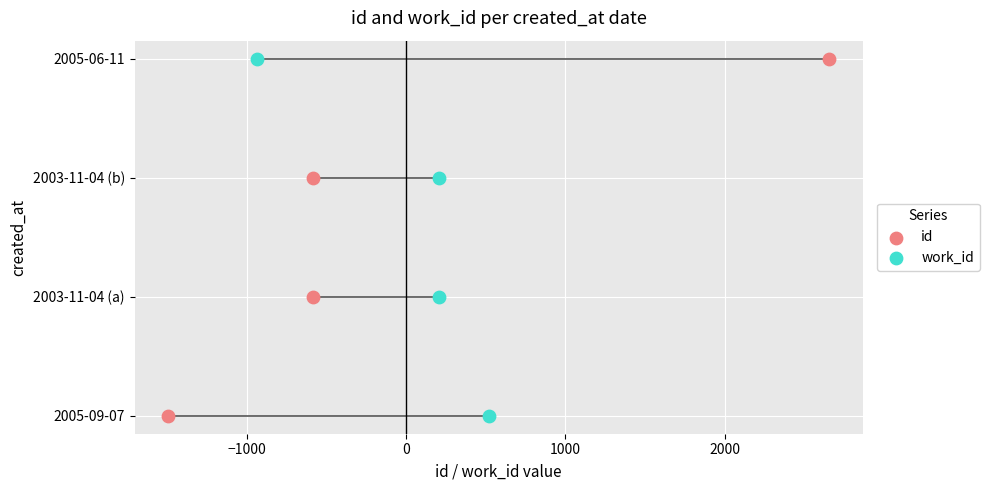

Which series has the widest spread of Y values?

id